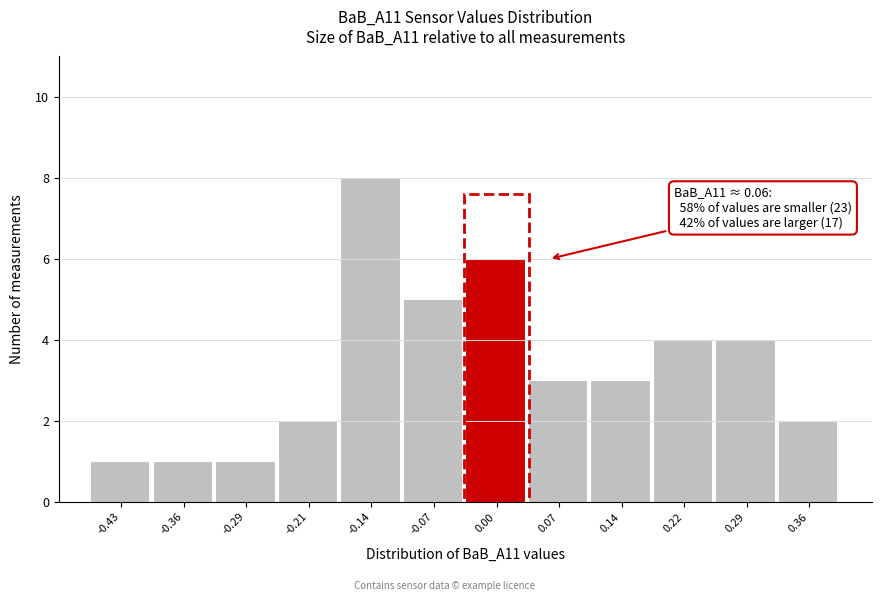

Reading right to left, list all the values displayed in this chart.

0.36=2	0.29=4	0.22=4	0.14=3	0.07=3	0.00=6	-0.07=5	-0.14=8	-0.21=2	-0.29=1	-0.36=1	-0.43=1